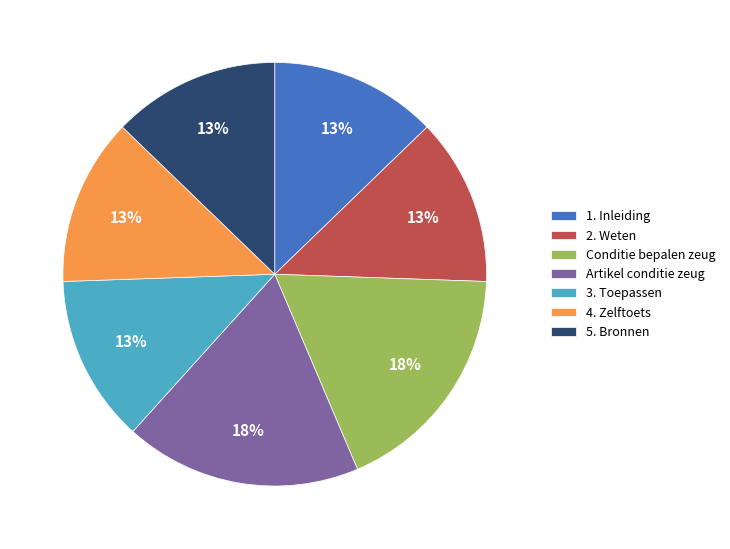

Is it true that 2. Weten is 13% of the pie?

True